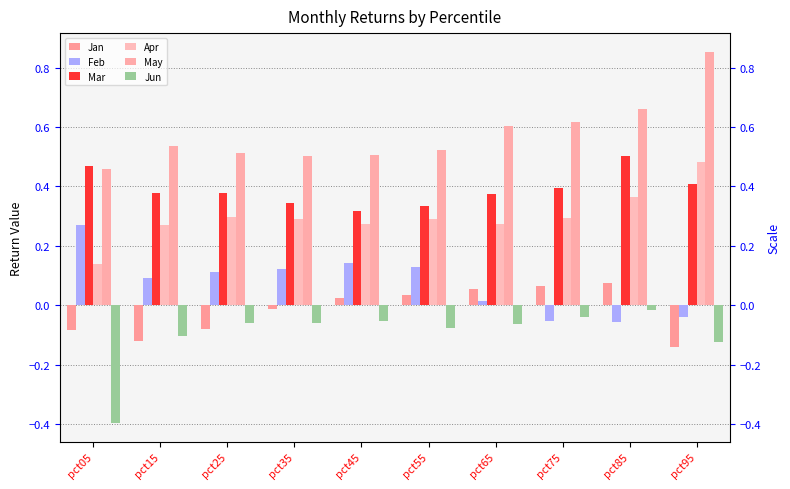

Rank the categories by Feb value from lowest to highest.

pct85, pct75, pct95, pct65, pct15, pct25, pct35, pct55, pct45, pct05